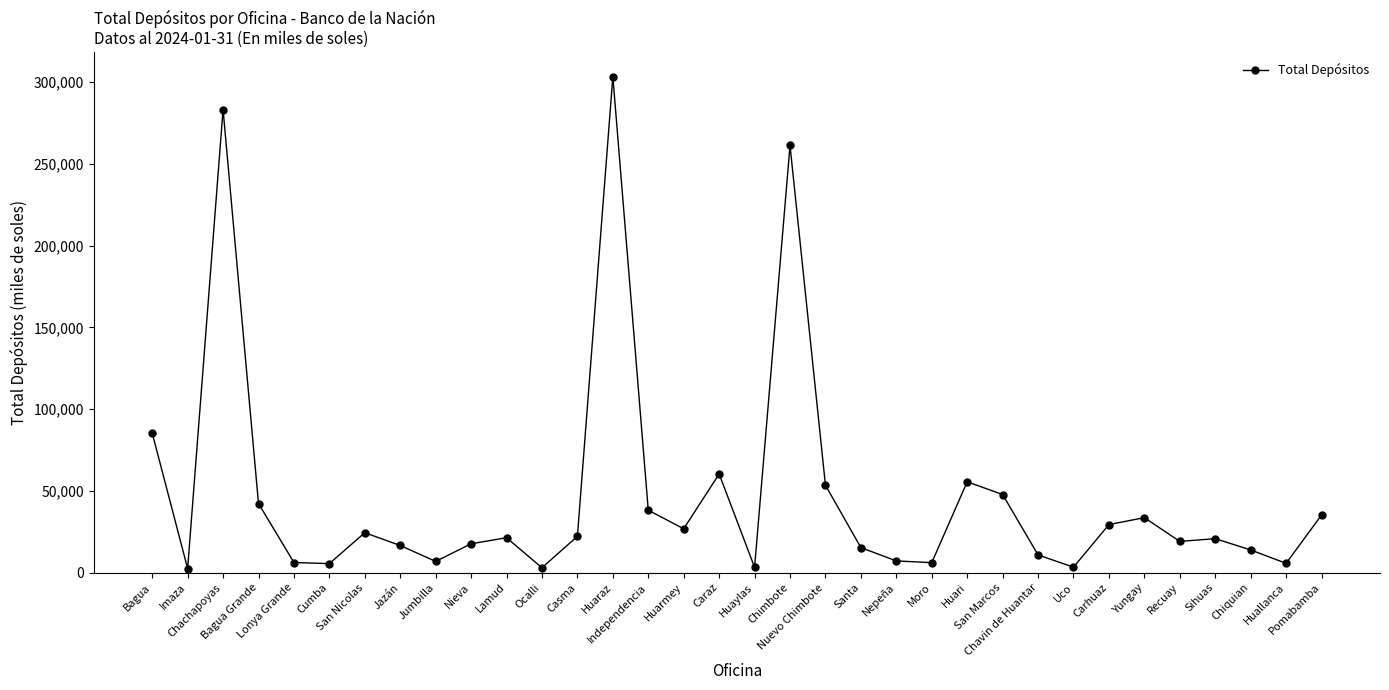

Count the number of values greater than 21331.

17